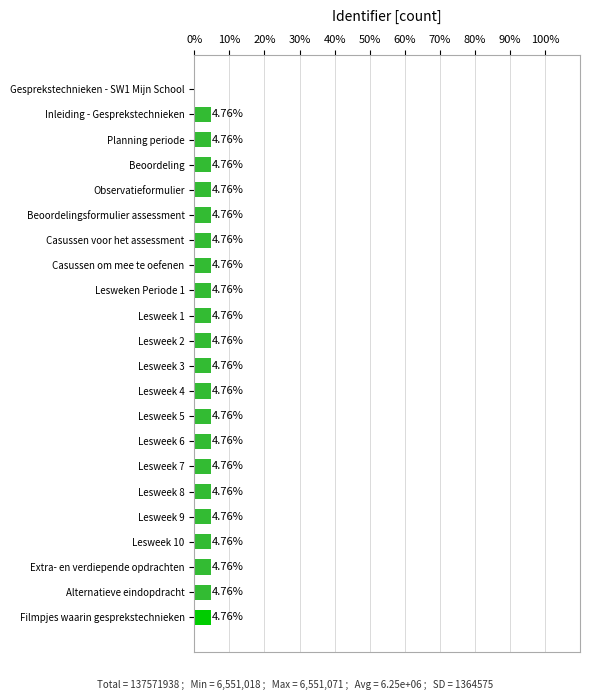

What is the sum of the values at Lesweek 7 and Planning periode?

9.5